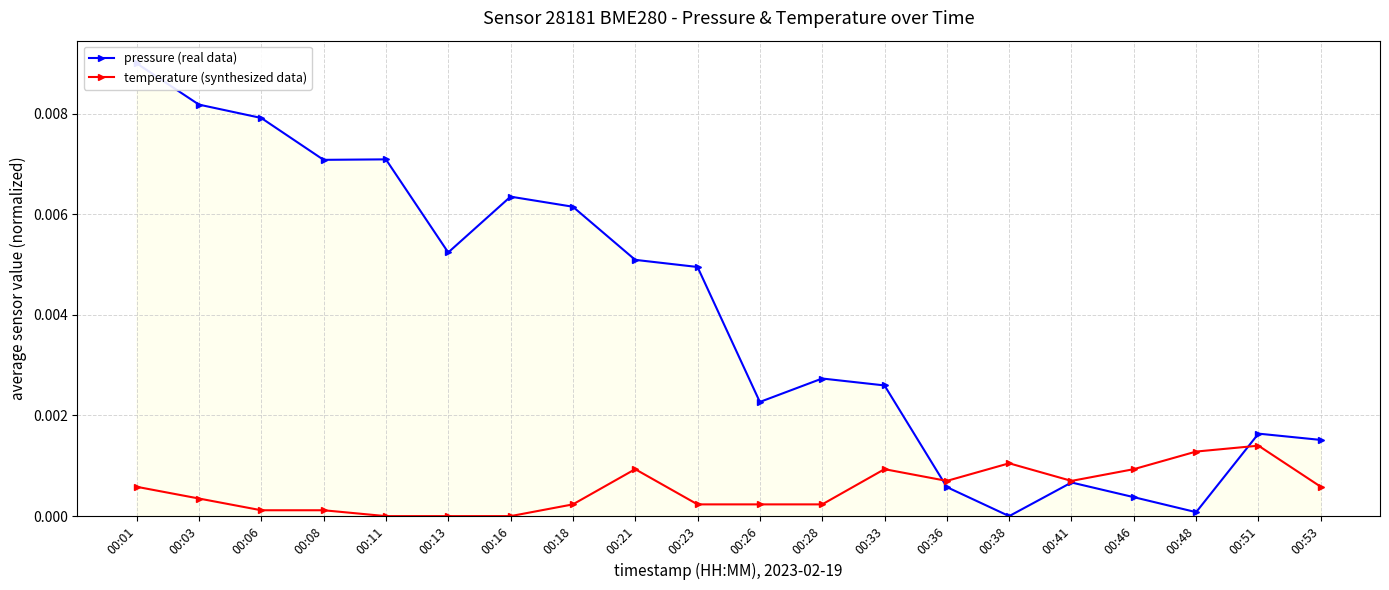

List the series in order of their overall mean, highest first.

pressure (real data), temperature (synthesized data)